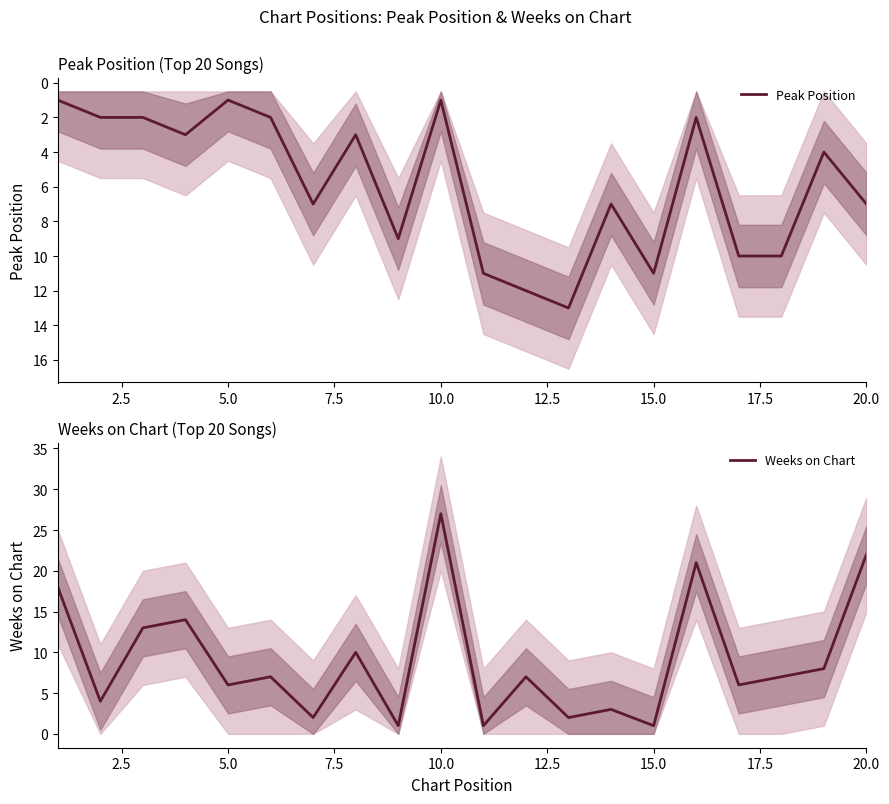

How many intersections are there between Peak Position and Weeks on Chart?

8